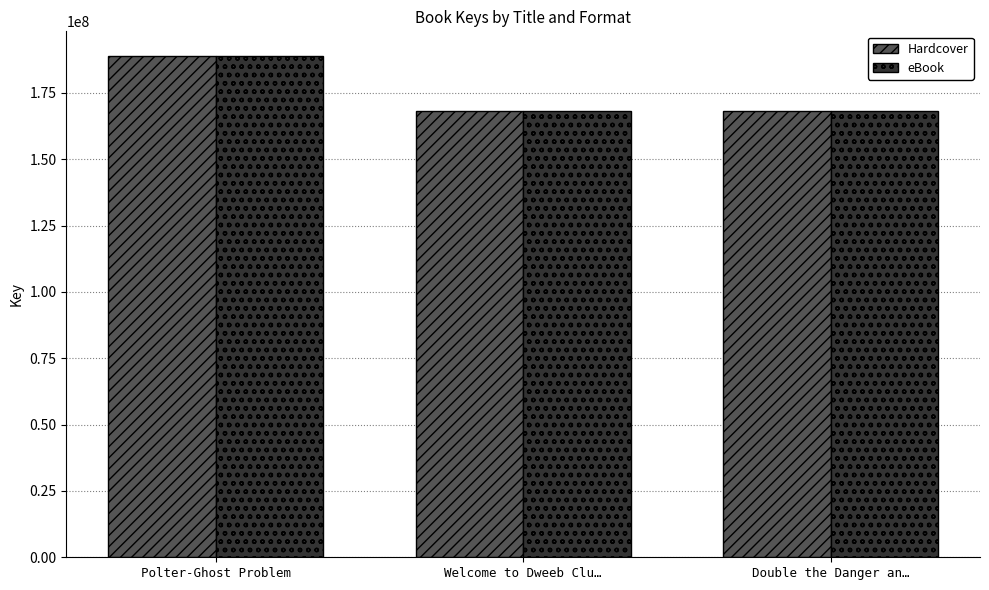

What are all the series names shown in the legend?

Hardcover, eBook